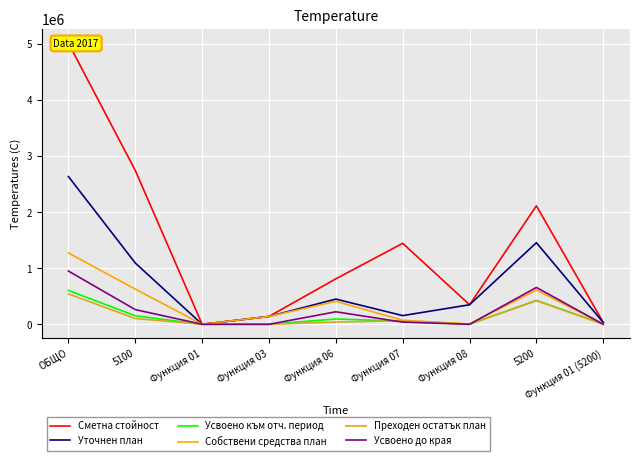

True or false: Собствени средства план and Преходен остатък план intersect in this chart.

False